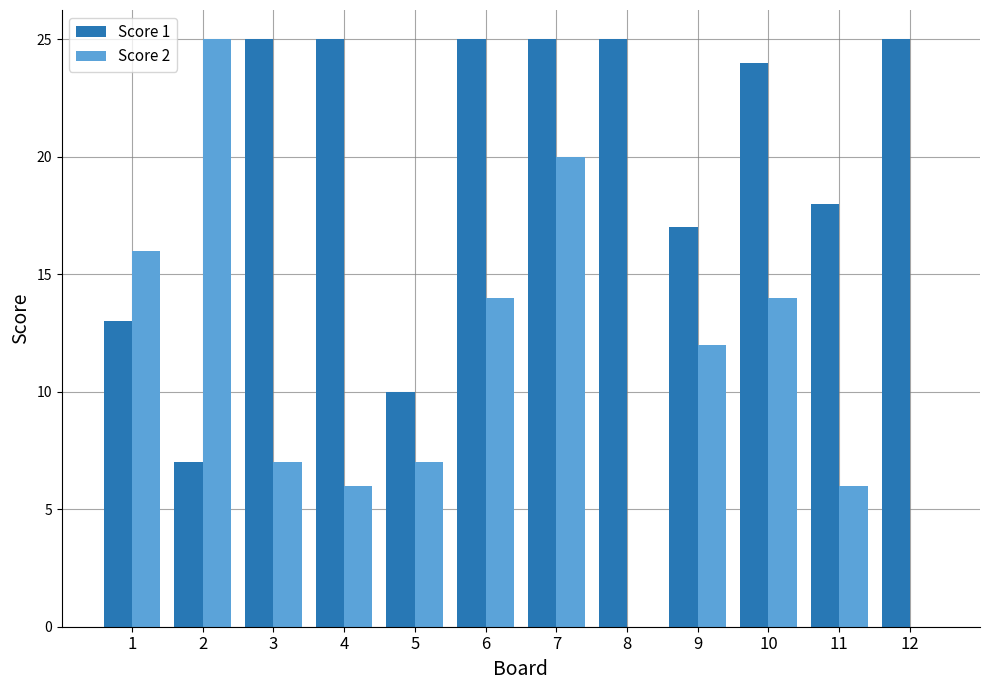

At which category is the sum across all series the highest?

7